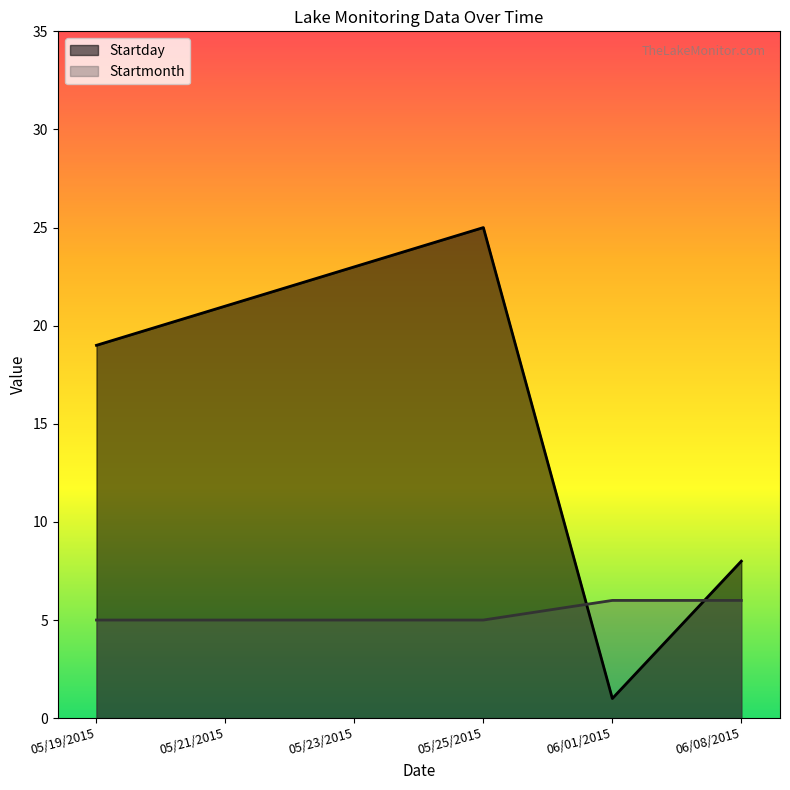

Between 05/19/2015 and 05/21/2015, which series saw the biggest shift?

Startday